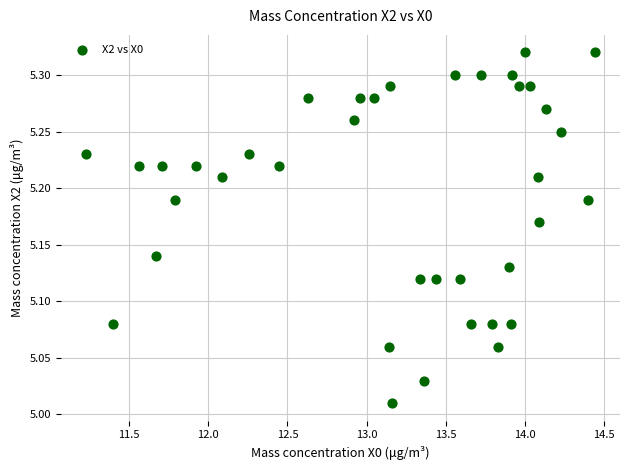

What is the range of X values (max minus min)?

3.2